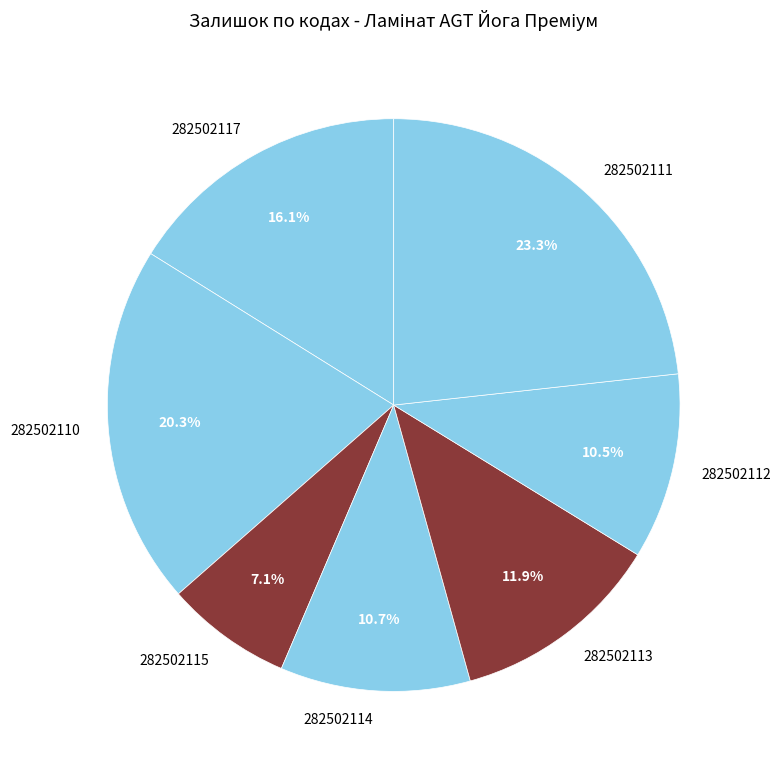

The 282502110 slice represents 13% of the pie. True or false?

False